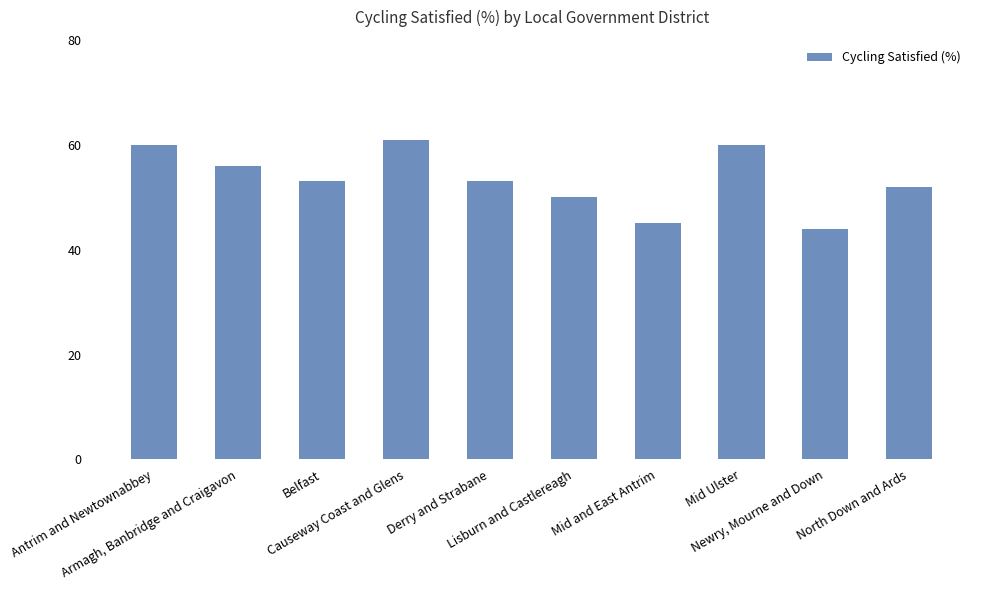

Which category has the highest value across all series?

Causeway Coast and Glens